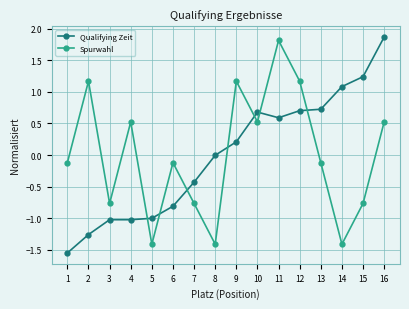

The Qualifying Zeit series shows -0.4 at 7. True or false?

True